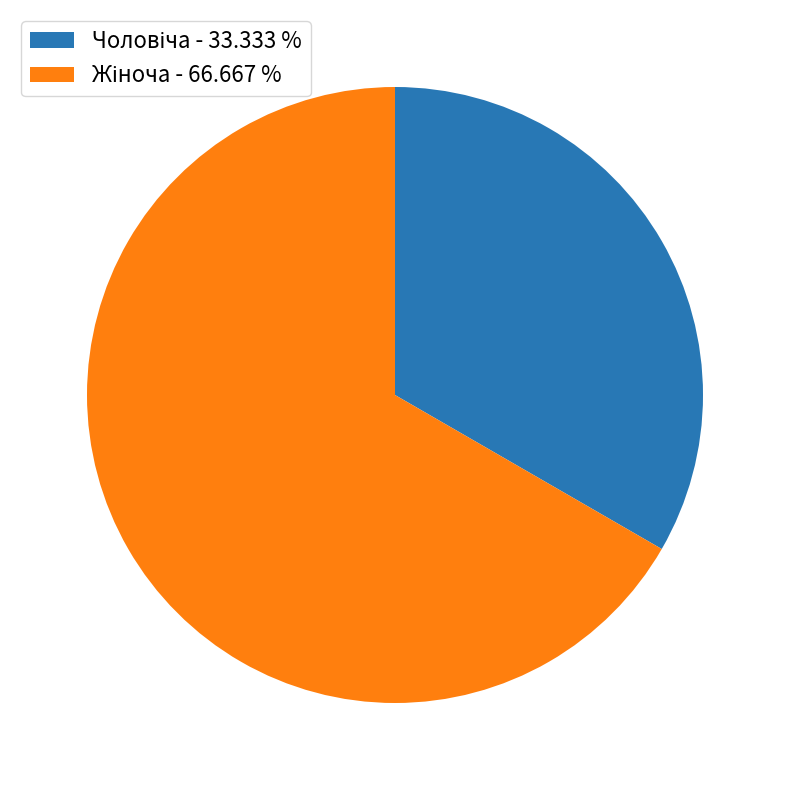

Is there any slice that represents more than half of the pie?

Yes